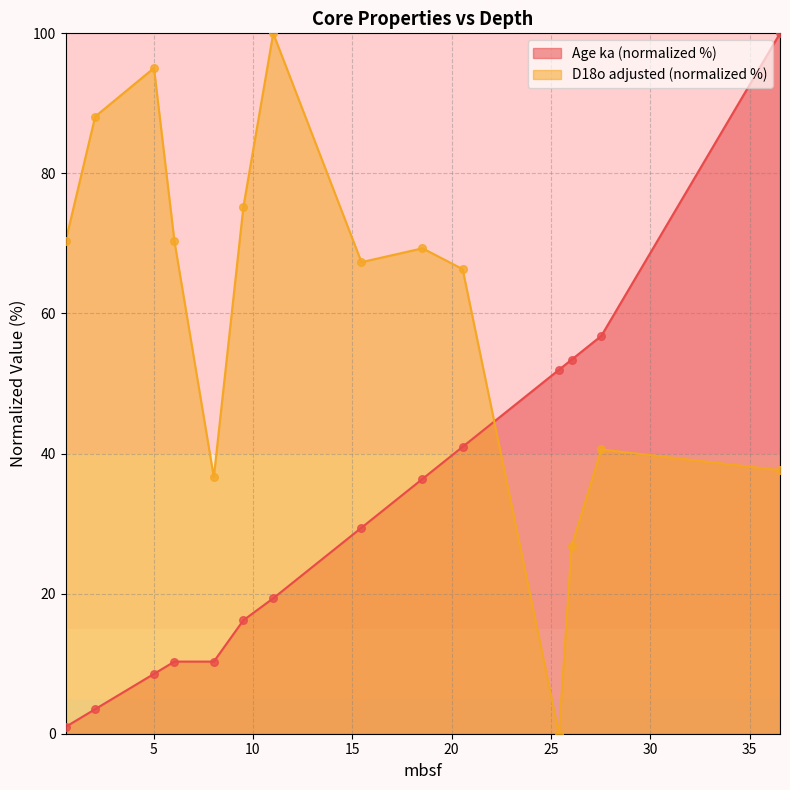

What are all the series names shown in the legend?

Age ka (normalized %), D18o adjusted (normalized %)